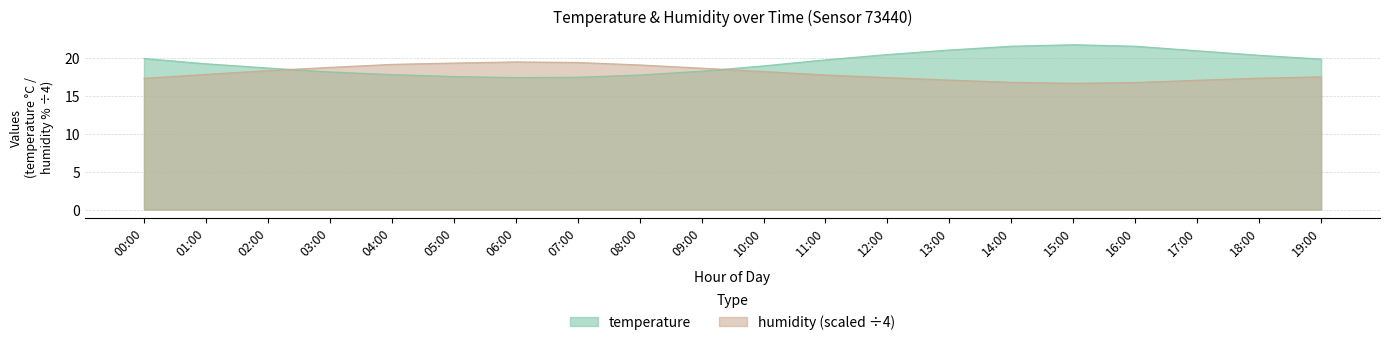

What position from the right is 17:00?

3